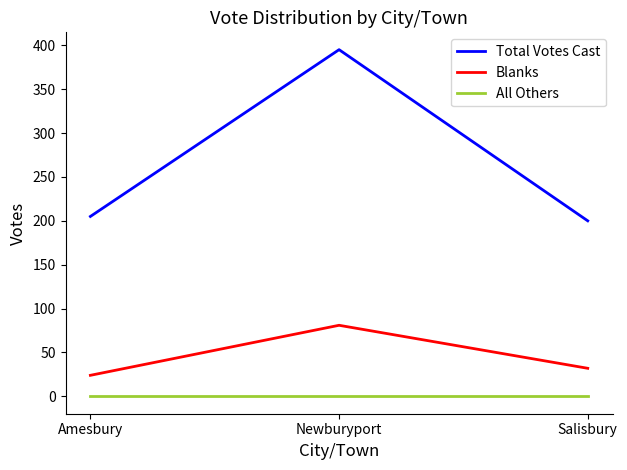

Is this an area chart (filled region under the line)?

No